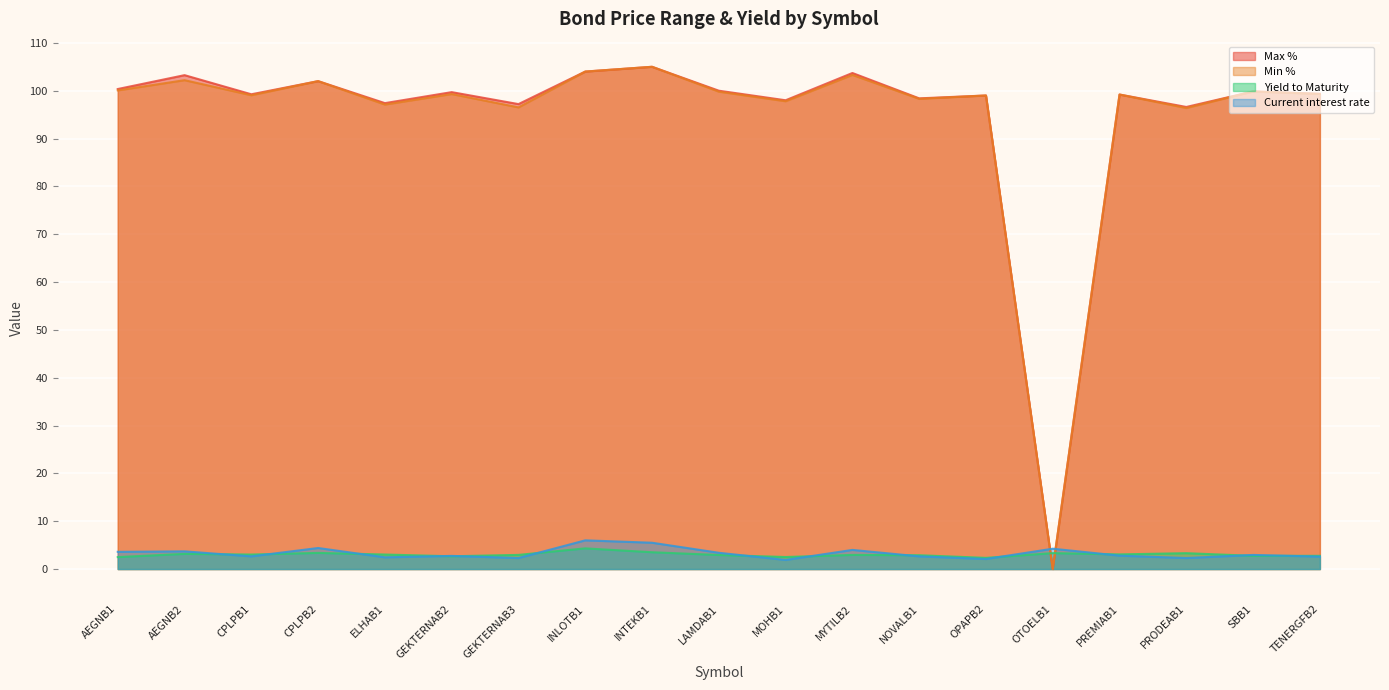

Reading left to right, what are all the values shown in this chart?

Max %: AEGNB1=100.3	AEGNB2=103.2	CPLPB1=99.2	CPLPB2=102.0	ELHAB1=97.4	GEKTERNAB2=99.7	GEKTERNAB3=97.2	INLOTB1=104.0	INTEKB1=105.0	LAMDAB1=100.0	MOHB1=98.0	MYTILB2=103.7	NOVALB1=98.4	OPAPB2=99.0	OTOELB1=0.0	PREMIAB1=99.2	PRODEAB1=96.6	SBB1=99.8	TENERGFB2=99.4
Min %: AEGNB1=100.1	AEGNB2=102.2	CPLPB1=99.0	CPLPB2=102.0	ELHAB1=97.1	GEKTERNAB2=99.3	GEKTERNAB3=96.5	INLOTB1=104.0	INTEKB1=105.0	LAMDAB1=99.8	MOHB1=97.8	MYTILB2=103.3	NOVALB1=98.3	OPAPB2=99.0	OTOELB1=0.0	PREMIAB1=99.2	PRODEAB1=96.4	SBB1=99.8	TENERGFB2=99.3
Yield to Maturity: AEGNB1=2.5	AEGNB2=3.2	CPLPB1=3.0	CPLPB2=3.4	ELHAB1=3.0	GEKTERNAB2=2.7	GEKTERNAB3=3.0	INLOTB1=4.3	INTEKB1=3.5	LAMDAB1=2.9	MOHB1=2.5	MYTILB2=3.0	NOVALB1=2.9	OPAPB2=2.3	OTOELB1=3.3	PREMIAB1=3.1	PRODEAB1=3.3	SBB1=2.8	TENERGFB2=2.8
Current interest rate: AEGNB1=3.6	AEGNB2=3.7	CPLPB1=2.6	CPLPB2=4.4	ELHAB1=2.5	GEKTERNAB2=2.8	GEKTERNAB3=2.3	INLOTB1=6.0	INTEKB1=5.5	LAMDAB1=3.4	MOHB1=1.9	MYTILB2=4.0	NOVALB1=2.6	OPAPB2=2.1	OTOELB1=4.2	PREMIAB1=2.8	PRODEAB1=2.3	SBB1=3.0	TENERGFB2=2.6